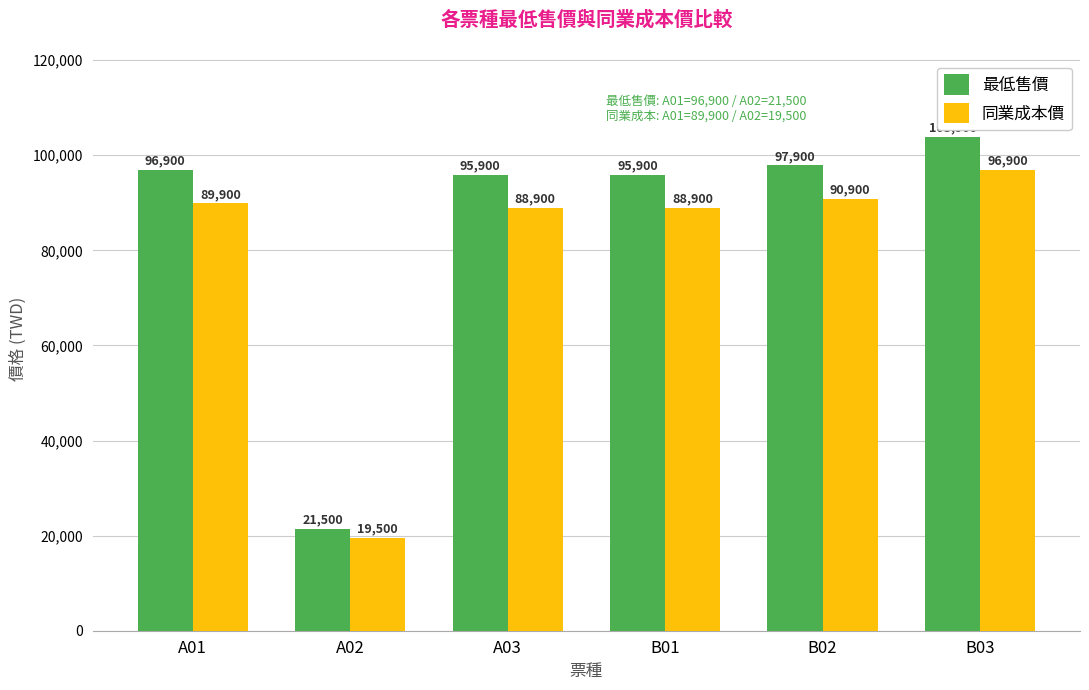

True or false: 同業成本價 has a value of 89900 at A01.

True